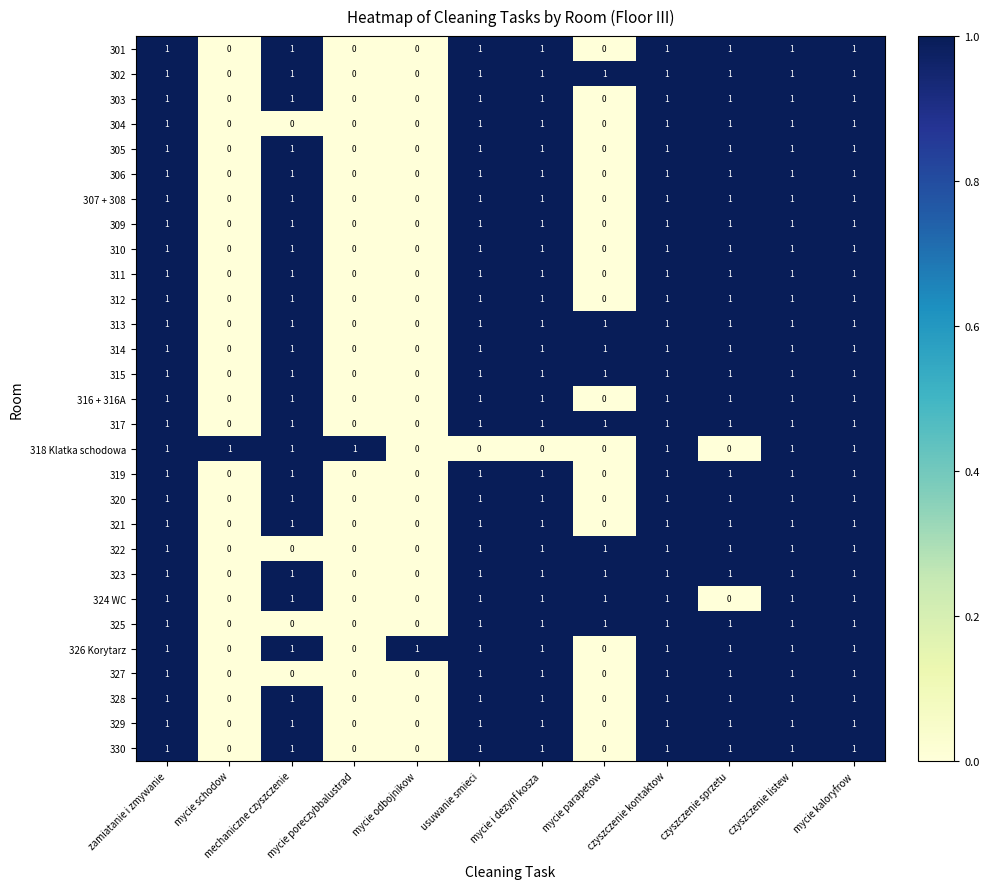

At how many categories does at least one series exceed 0?

12